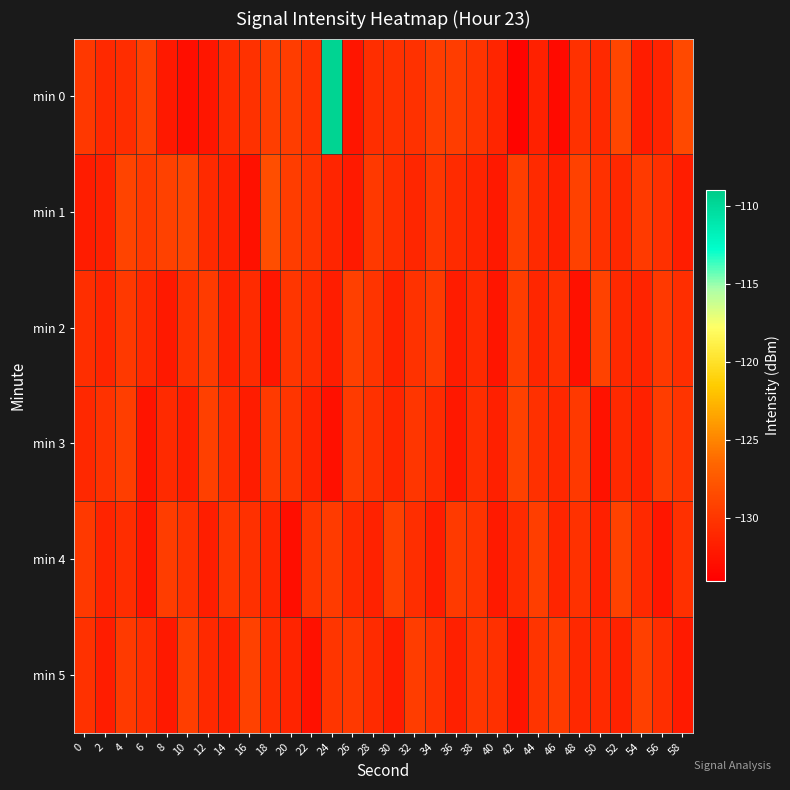

What is the total value across all series at 24?

-765.0